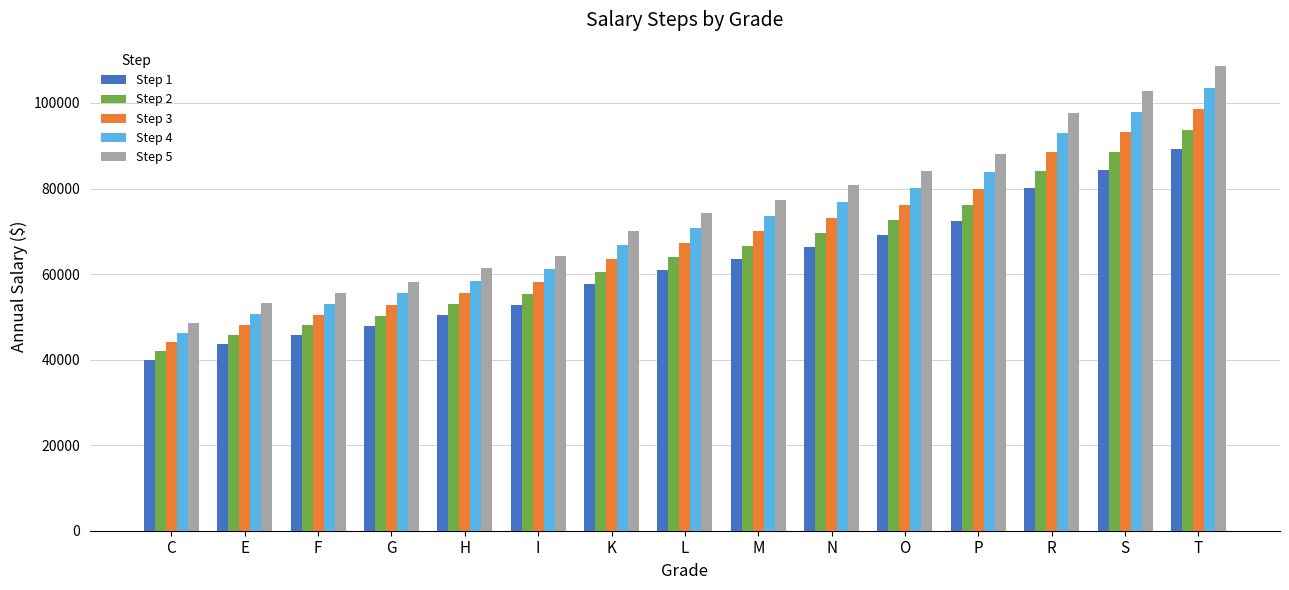

What value does the Step 5 series have at O?

84144